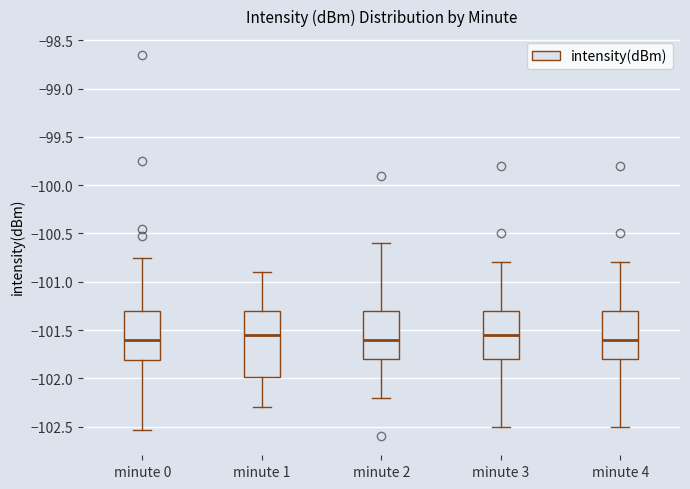

Reading left to right, transcribe this box plot: for each box, give where its median line is, the range the box spans, and where its two whiskers end, as read against the y-axis. The values are not printed on the chart, so give them approximately, as read against the axis.

minute 0: median -101.60, box -101.80 to -101.30, whiskers -102.55 to -100.75
minute 1: median -101.55, box -102.00 to -101.30, whiskers -102.30 to -100.90
minute 2: median -101.60, box -101.80 to -101.30, whiskers -102.20 to -100.60
minute 3: median -101.55, box -101.80 to -101.30, whiskers -102.50 to -100.80
minute 4: median -101.60, box -101.80 to -101.30, whiskers -102.50 to -100.80